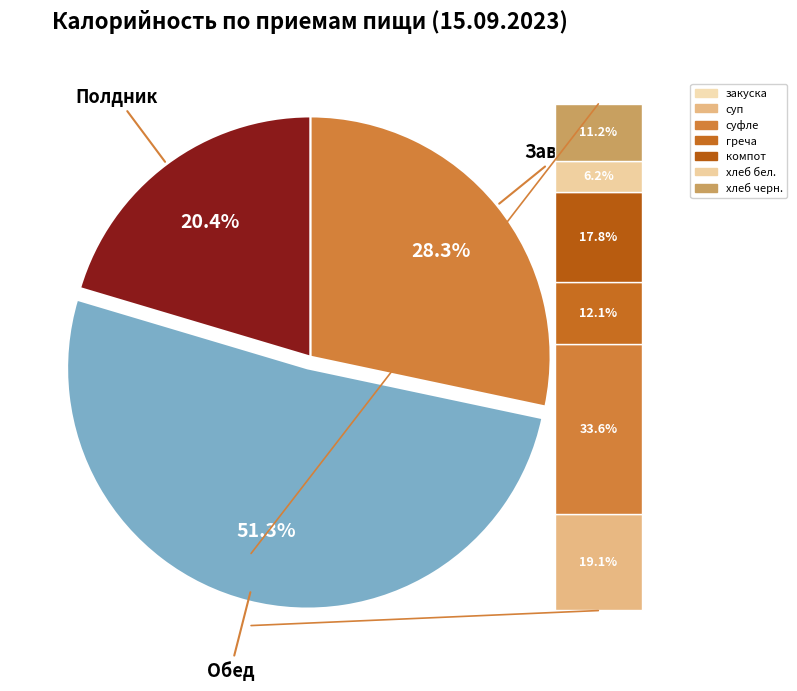

What is the smallest slice in the pie chart?

Полдник